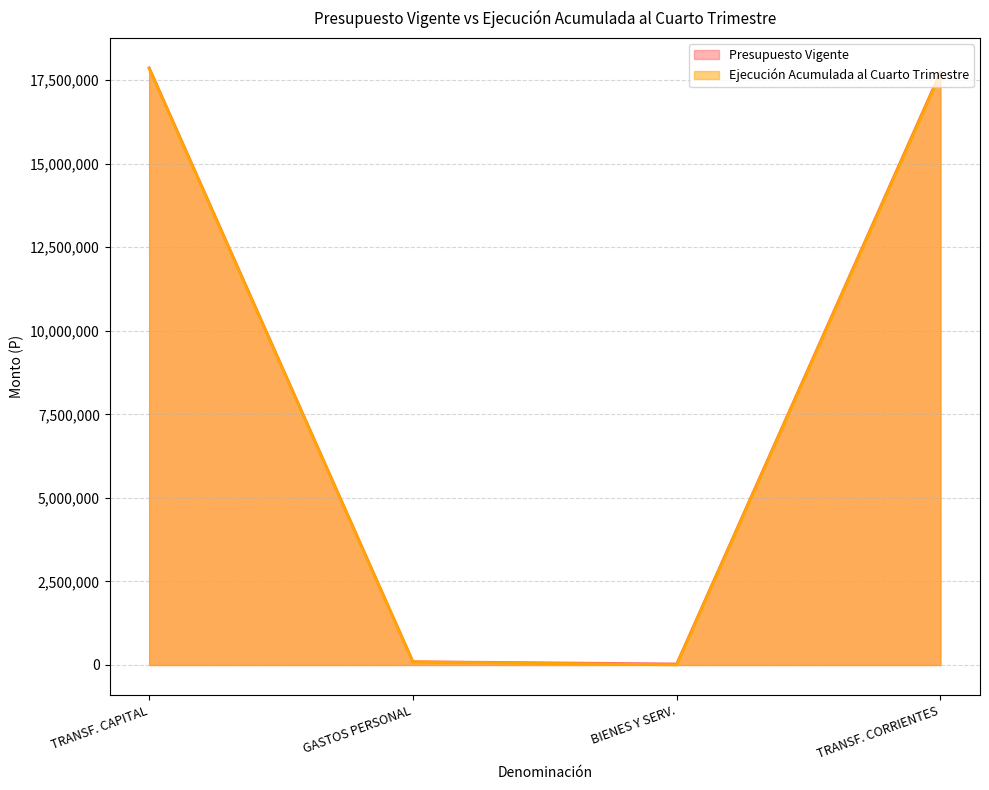

Rank the series by their maximum value, from lowest to highest.

Ejecución Acumulada al Cuarto Trimestre, Presupuesto Vigente